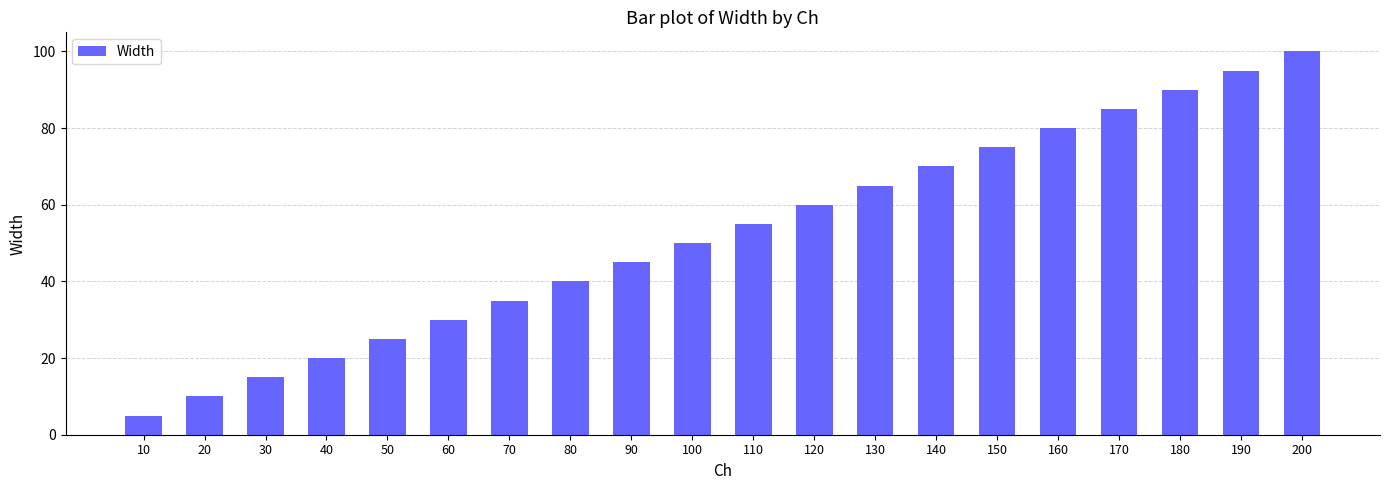

What is the sum of all values?

1050